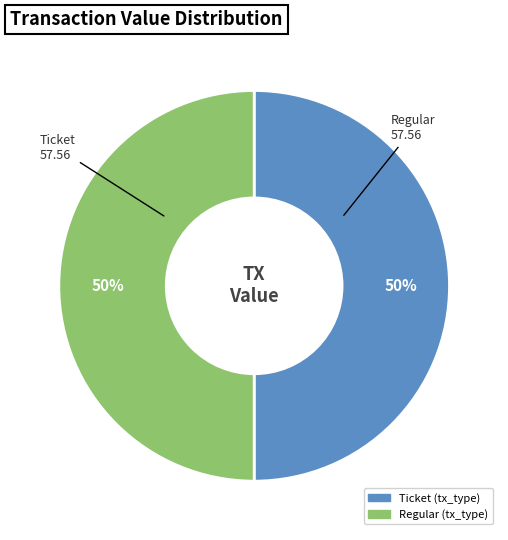

To the nearest percent, what is the difference between the largest and smallest slice percentages?

0%